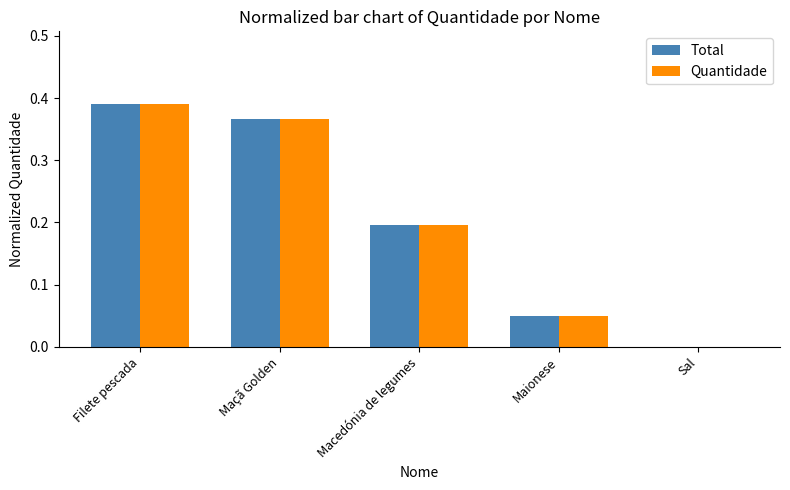

True or false: Total has a value of 0.7 at Filete pescada.

False